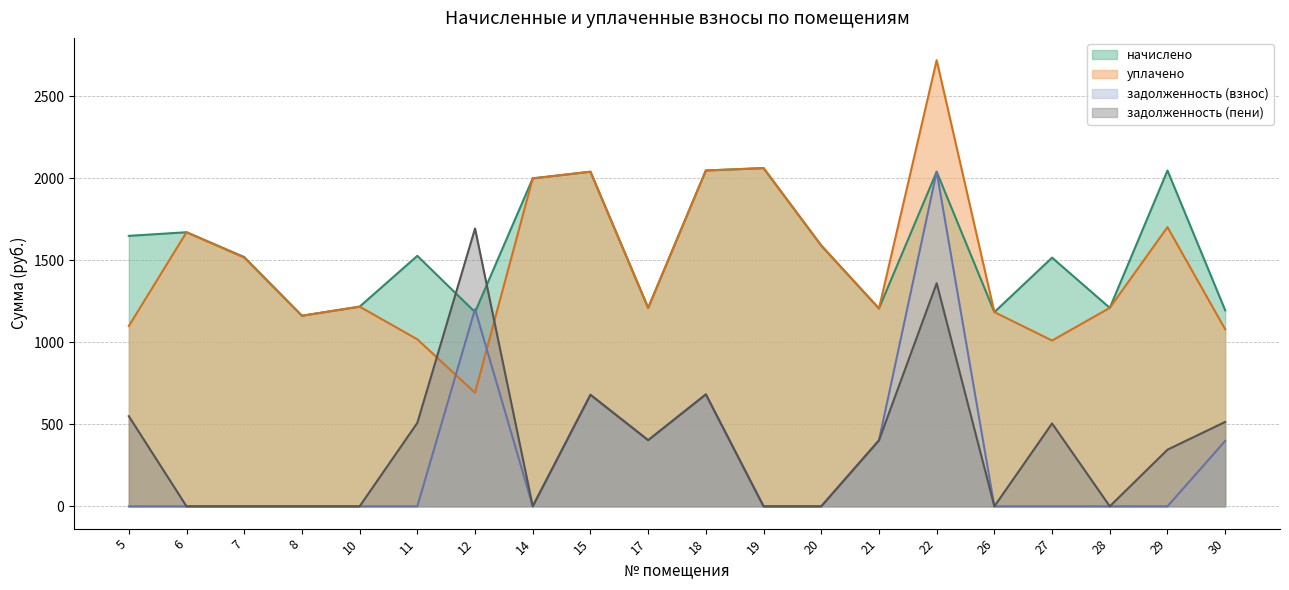

Where do задолженность (пени) and начислено first cross each other?

11 and 12